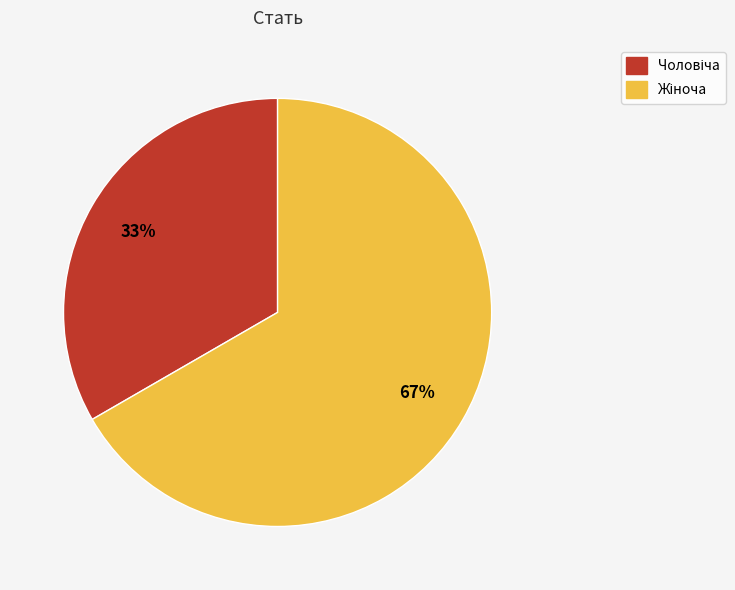

To the nearest percent, what is the average slice percentage?

50%